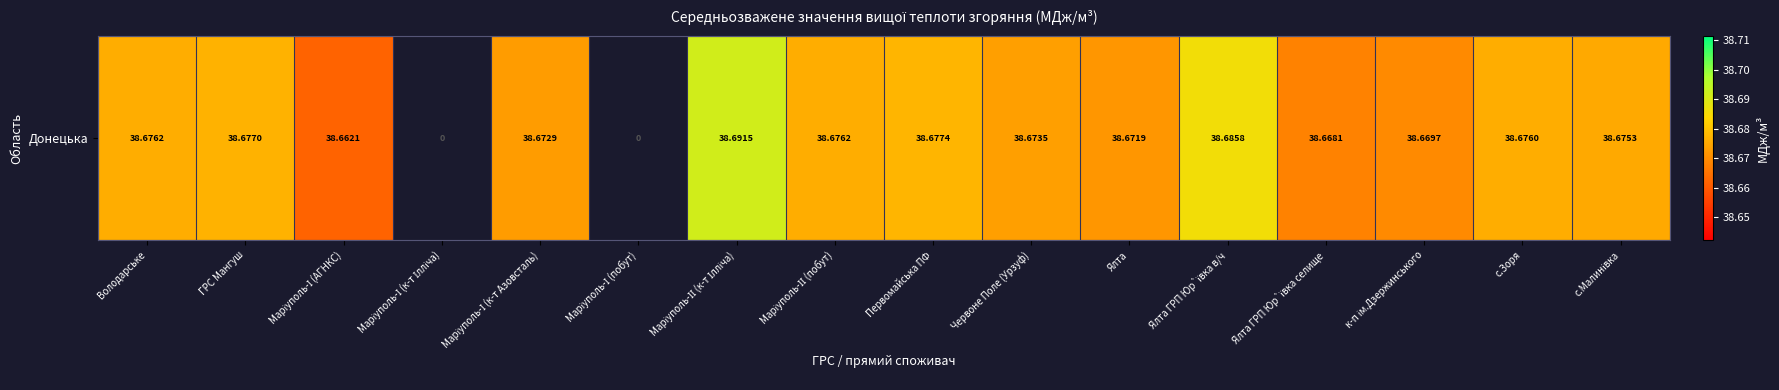

How many values are above zero?

14